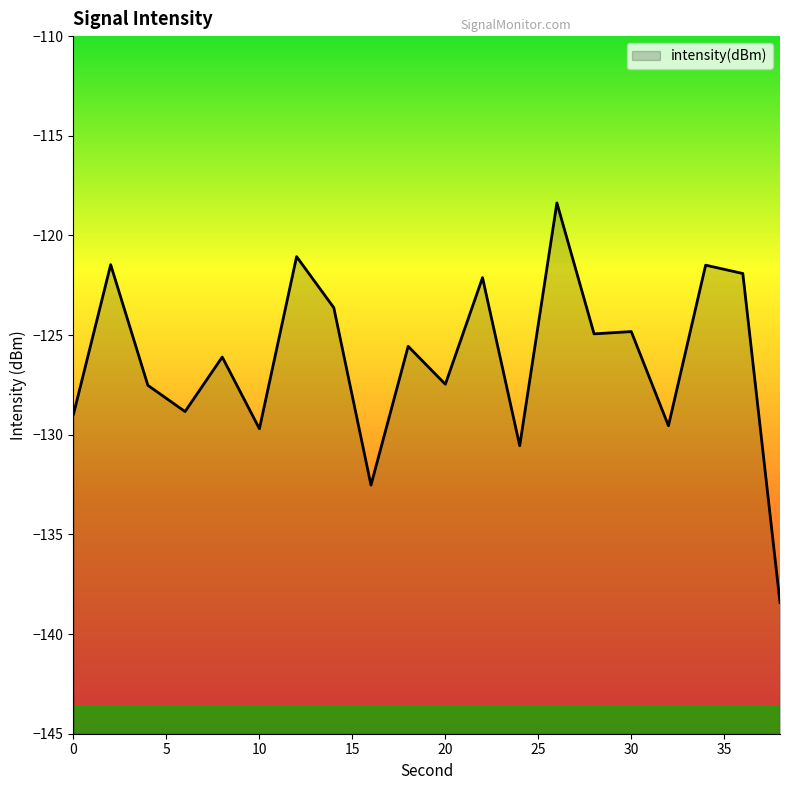

How many lines are shown in the chart?

1